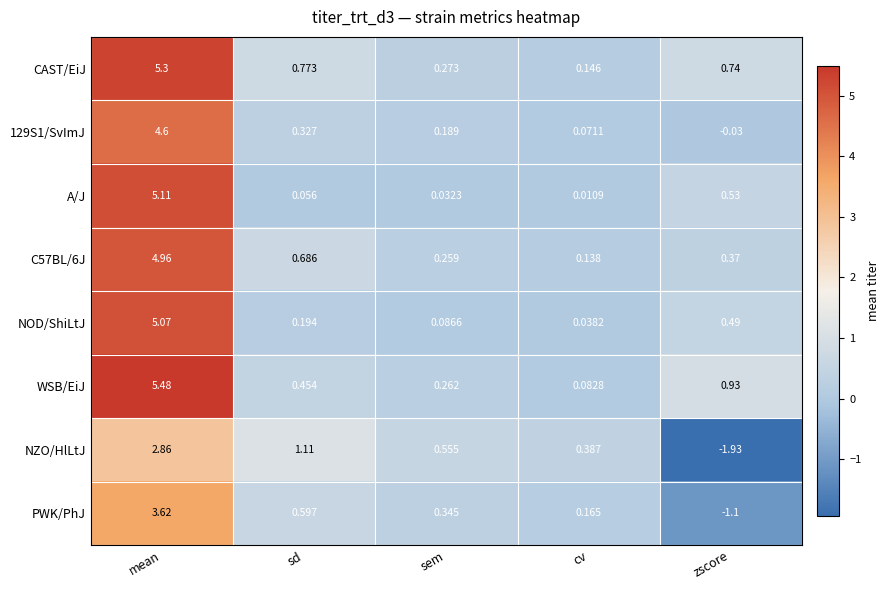

Which series has the largest range (max minus min)?

WSB/EiJ